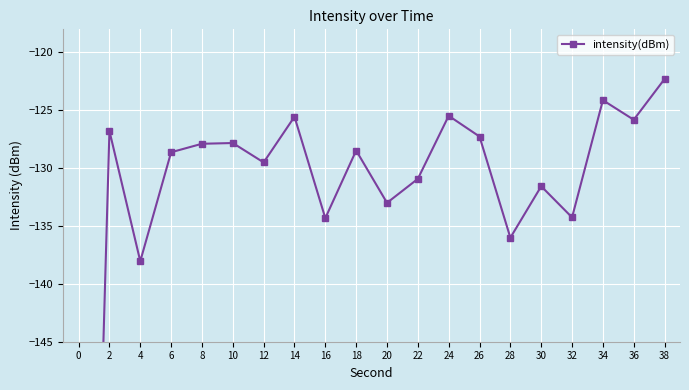

Count the number of values greater than -128.

9